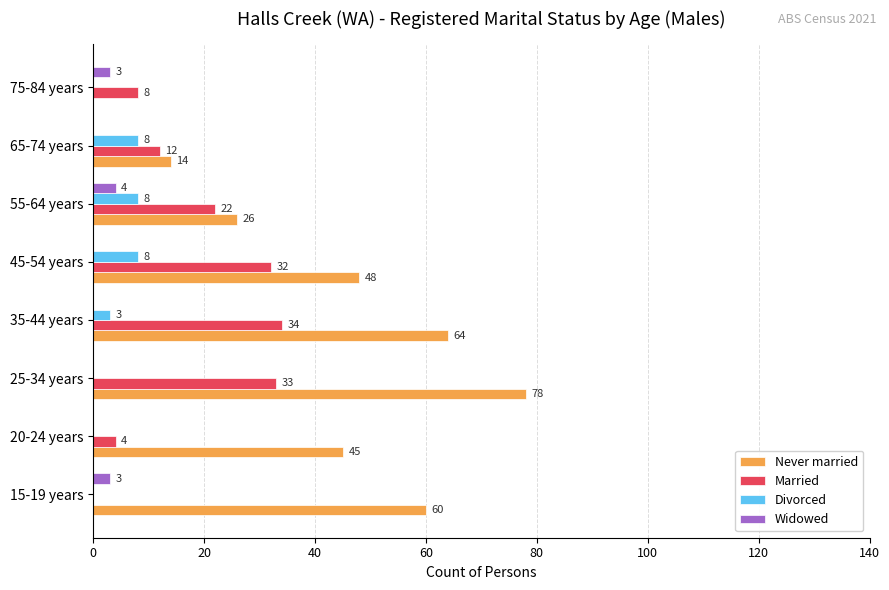

What are all the series names shown in the legend?

Never married, Married, Divorced, Widowed